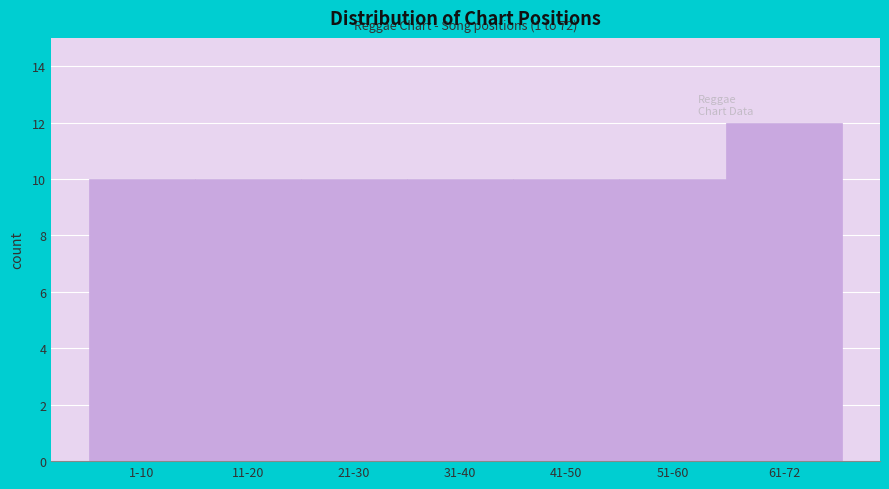

Reading left to right, list all the values displayed in this chart.

10	10	10	10	10	10	12